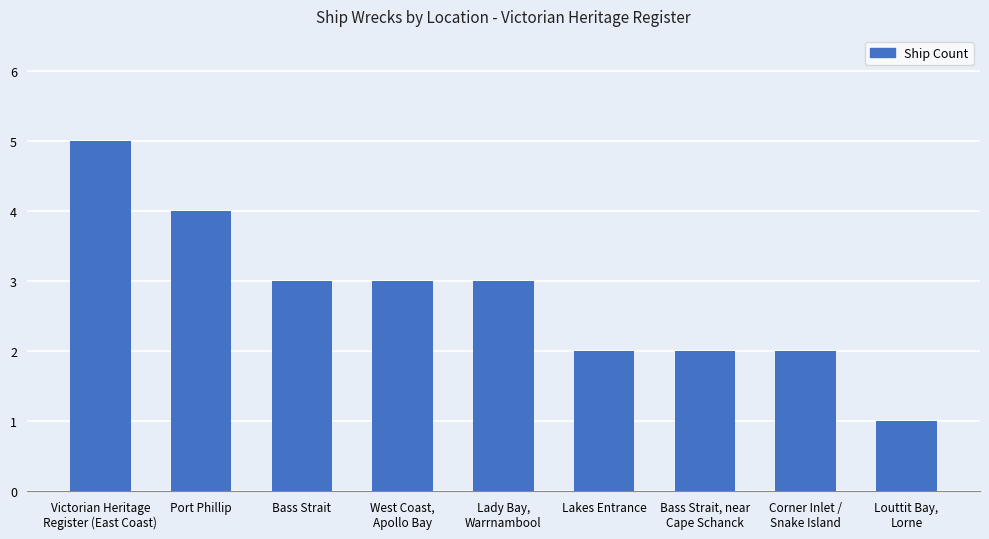

What is the greatest value displayed?

5